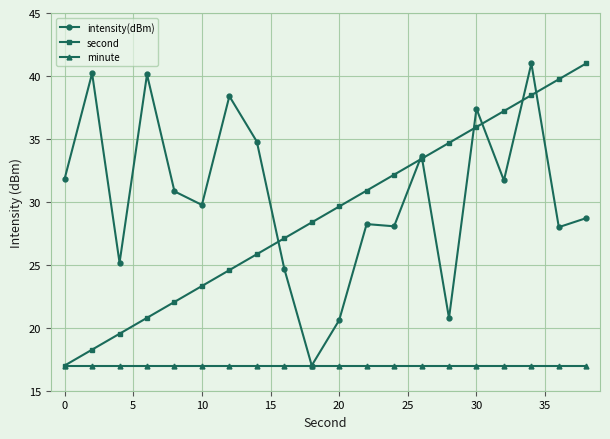

What is the value of the second point at the 13th from the left?

32.2